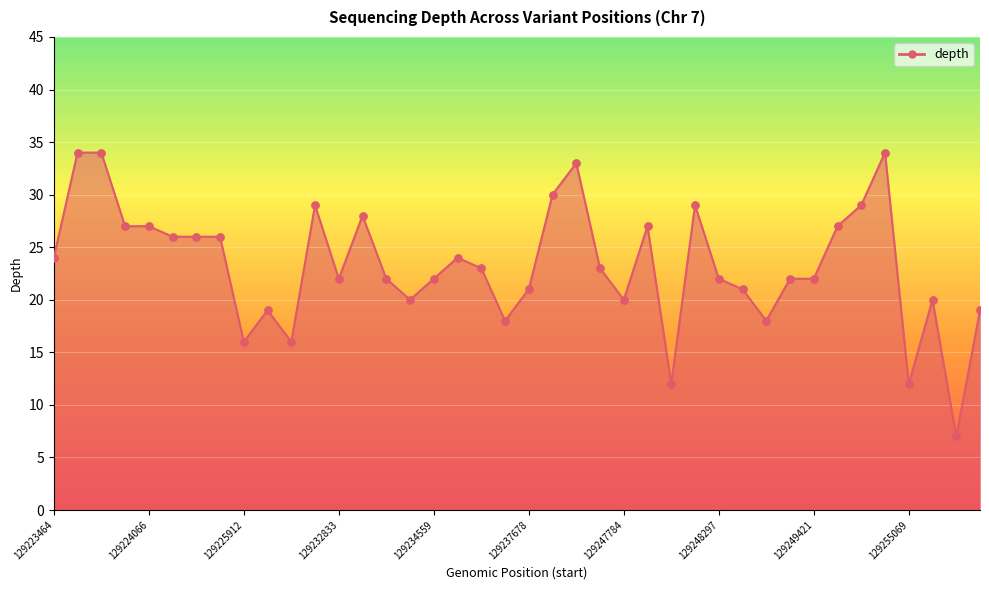

What is the minimum value shown in the chart?

7